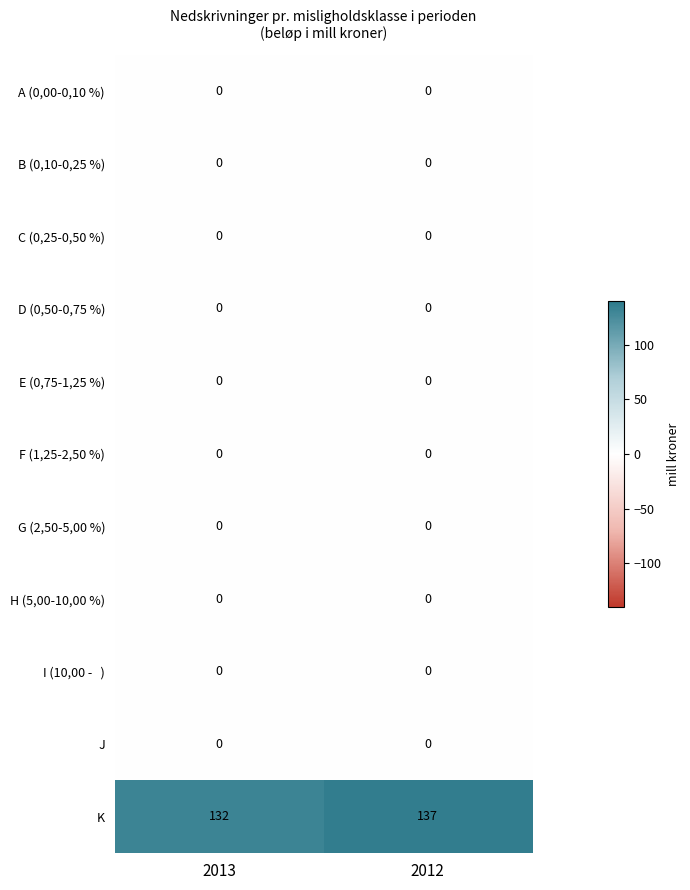

What is the maximum value shown in the chart?

137